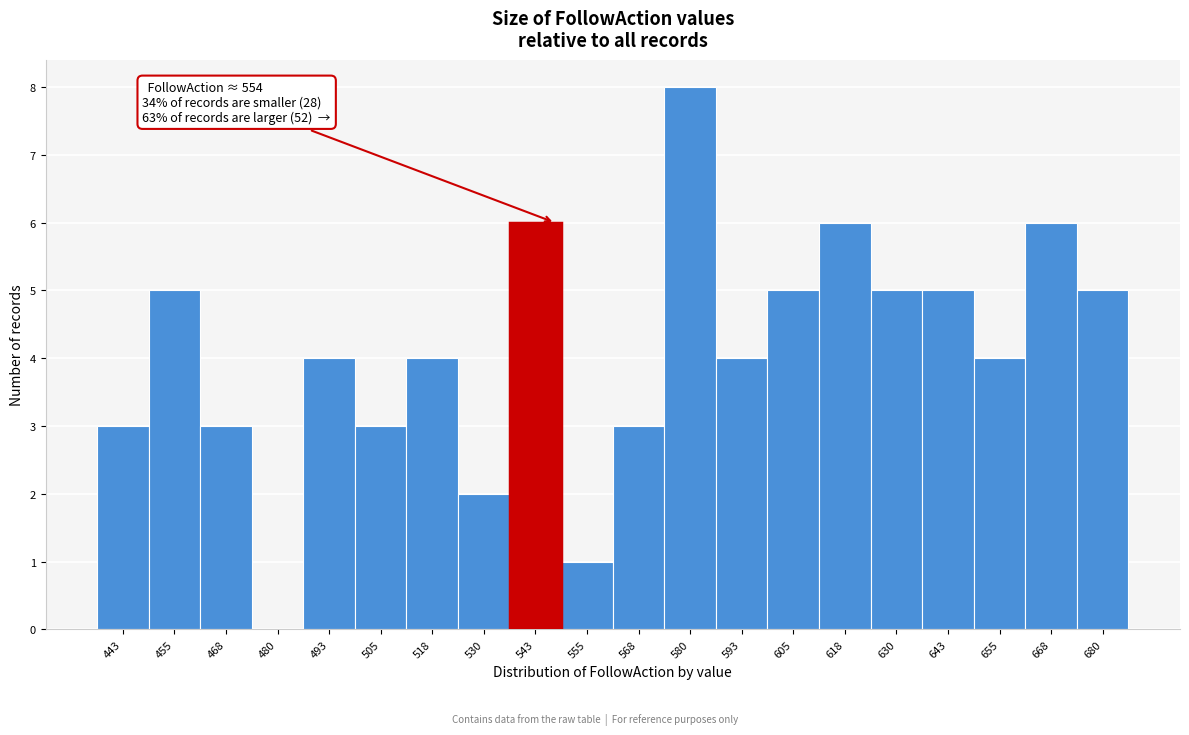

Reading left to right, extract all data points from this chart.

443=3	455=5	468=3	480=0	493=4	505=3	518=4	530=2	543=6	555=1	568=3	580=8	593=4	605=5	618=6	630=5	643=5	655=4	668=6	680=5